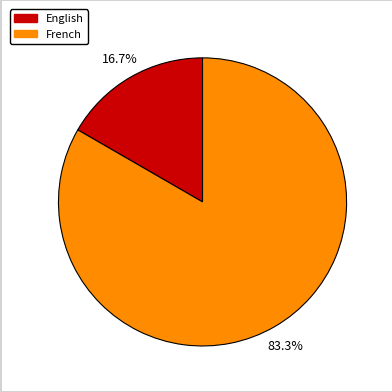

To the nearest percent, what is the difference between the French and English slice percentages?

67%